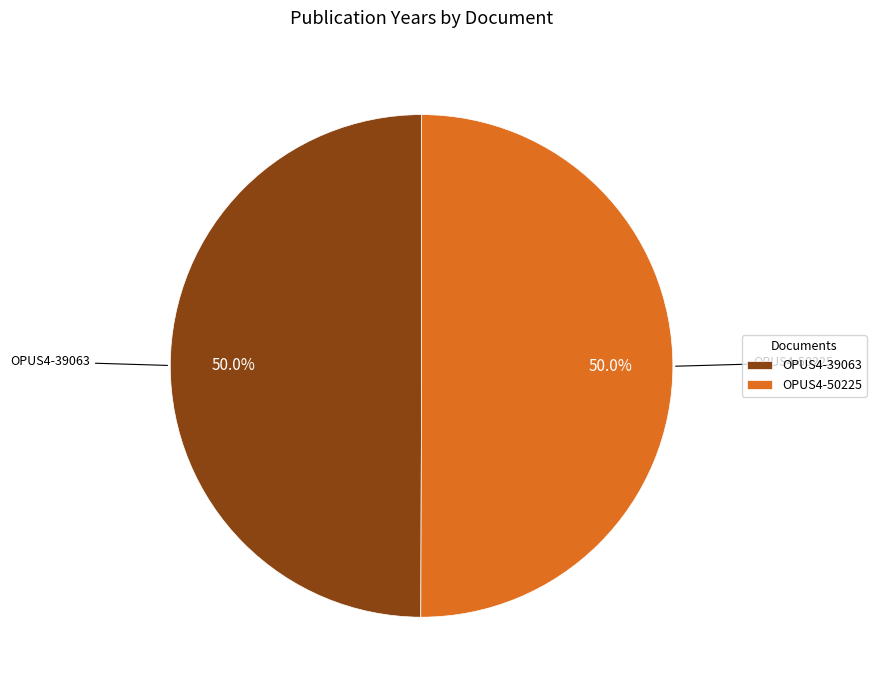

To the nearest percent, what percentage of the pie is OPUS4-39063?

50%